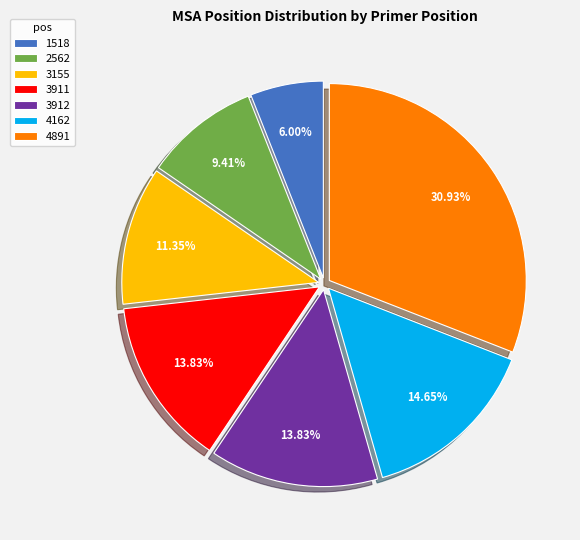

What is the largest slice in the pie chart?

4891